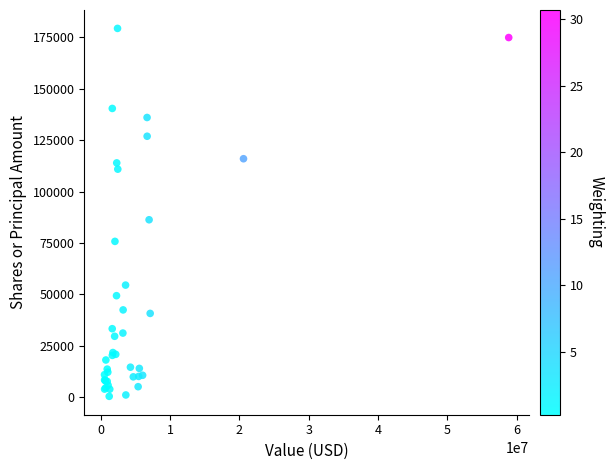

What Y value in the scatter plot is closest to 89882?

86285